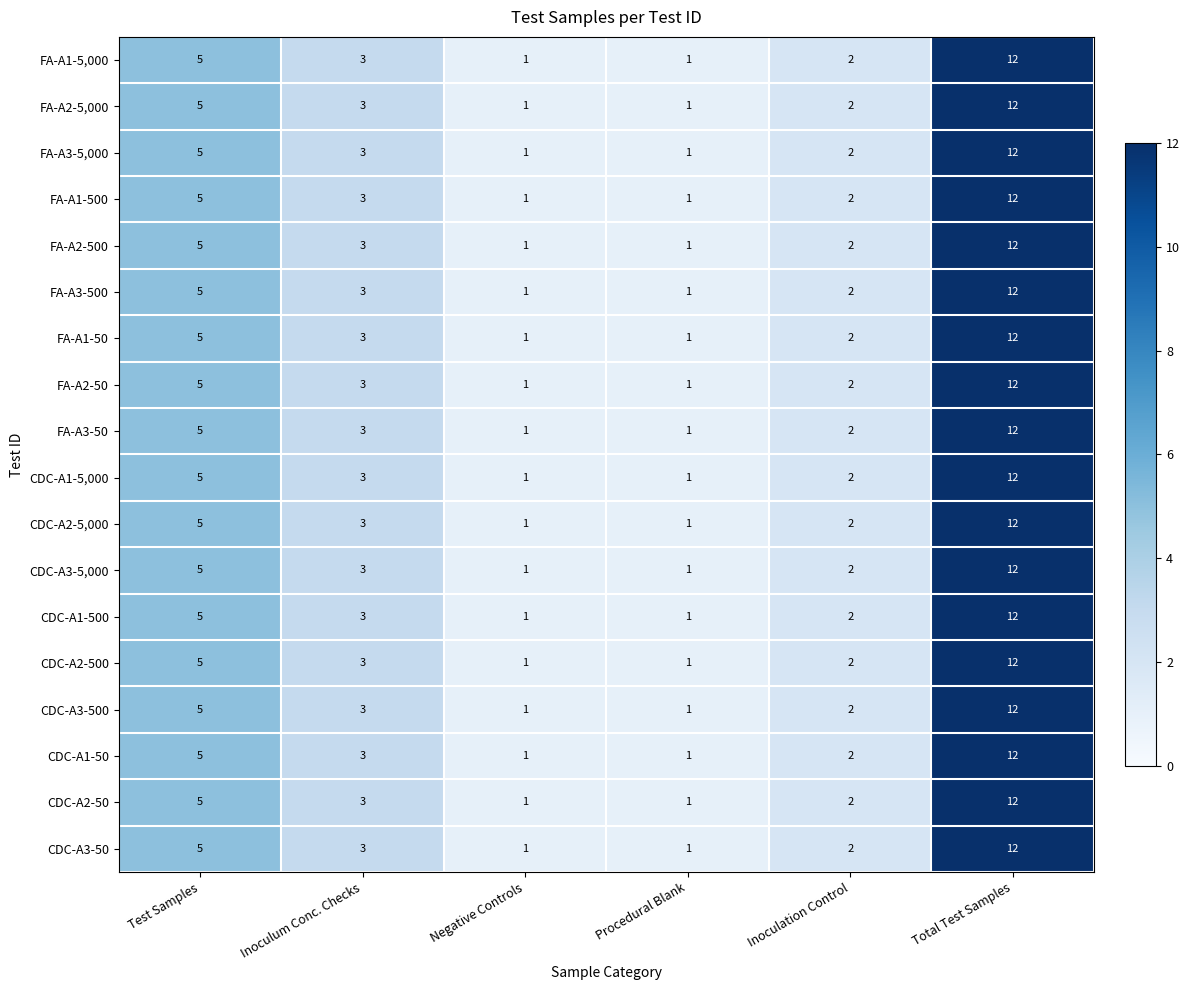

What is the total value across all series at Negative Controls?

18